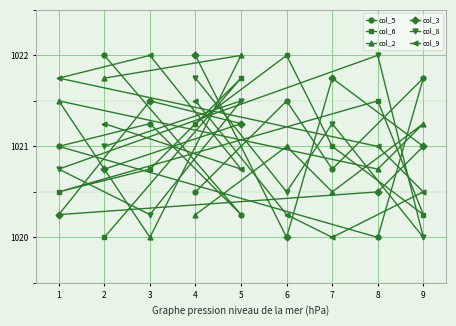

What is the lowest value of the col_8 series?

1020.0